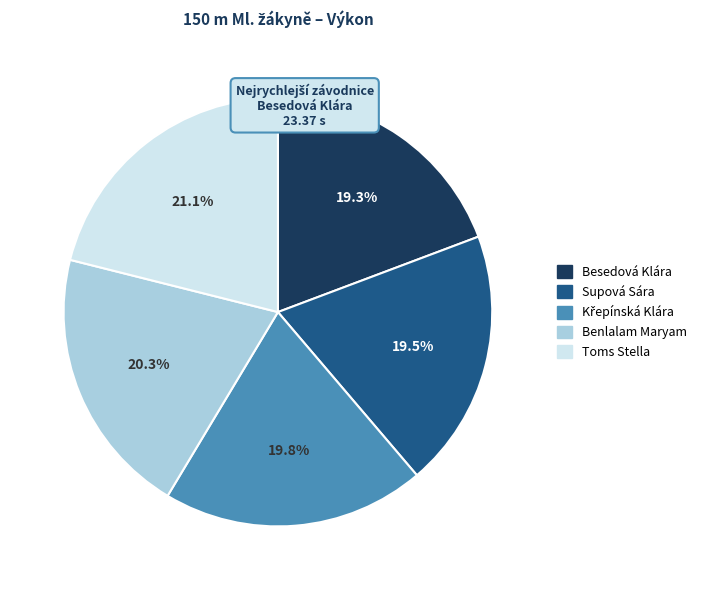

True or false: Toms Stella accounts for 21% of the total.

True